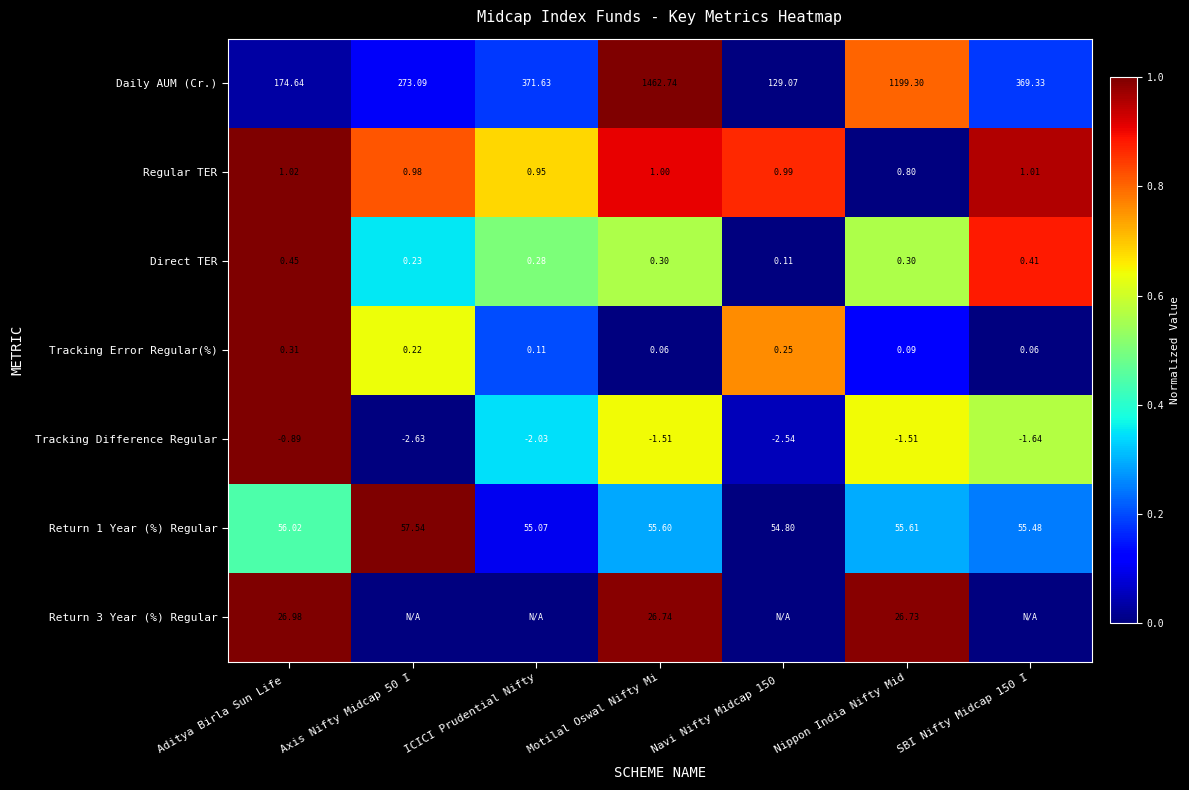

At which category is the sum across all series the highest?

Aditya Birla Sun Life 